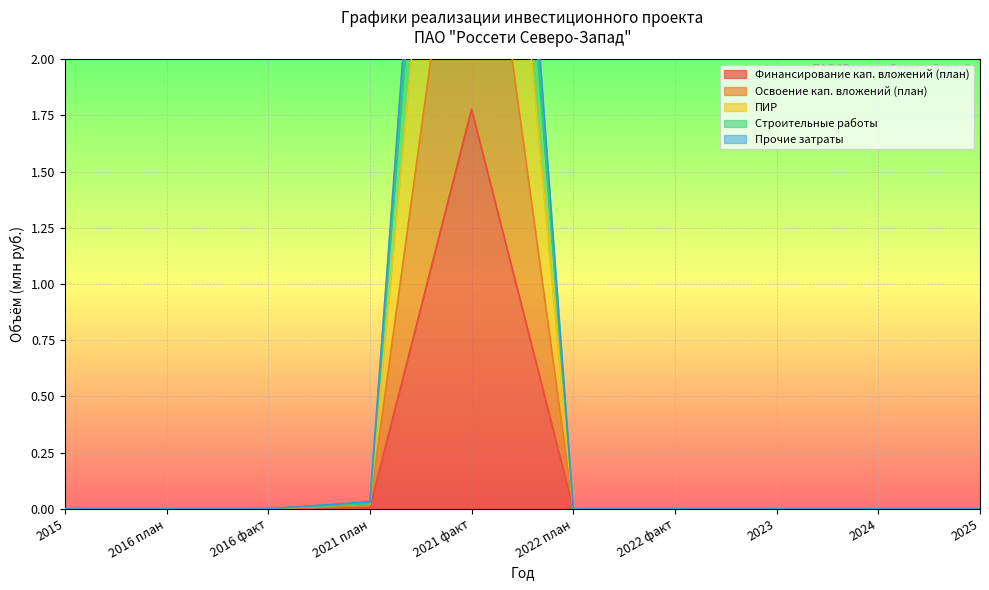

What position from the left is 2021 план?

4